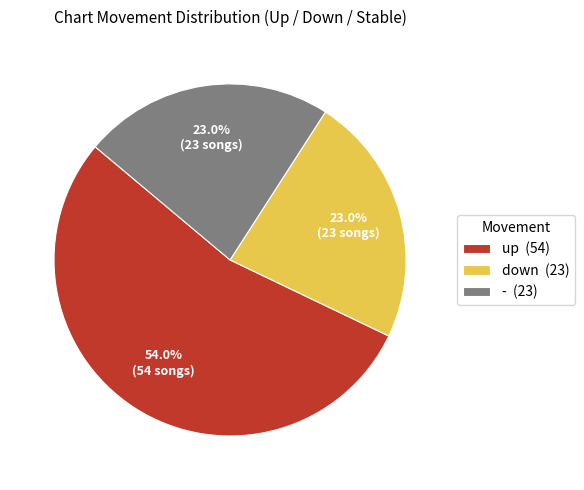

How many segments does this pie chart have?

3